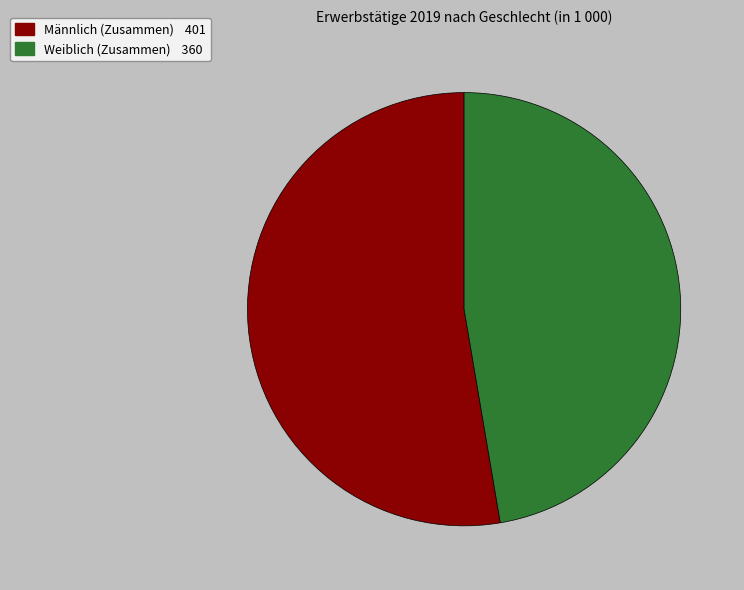

Which category has the smallest portion of the pie?

Weiblich (Zusammen)